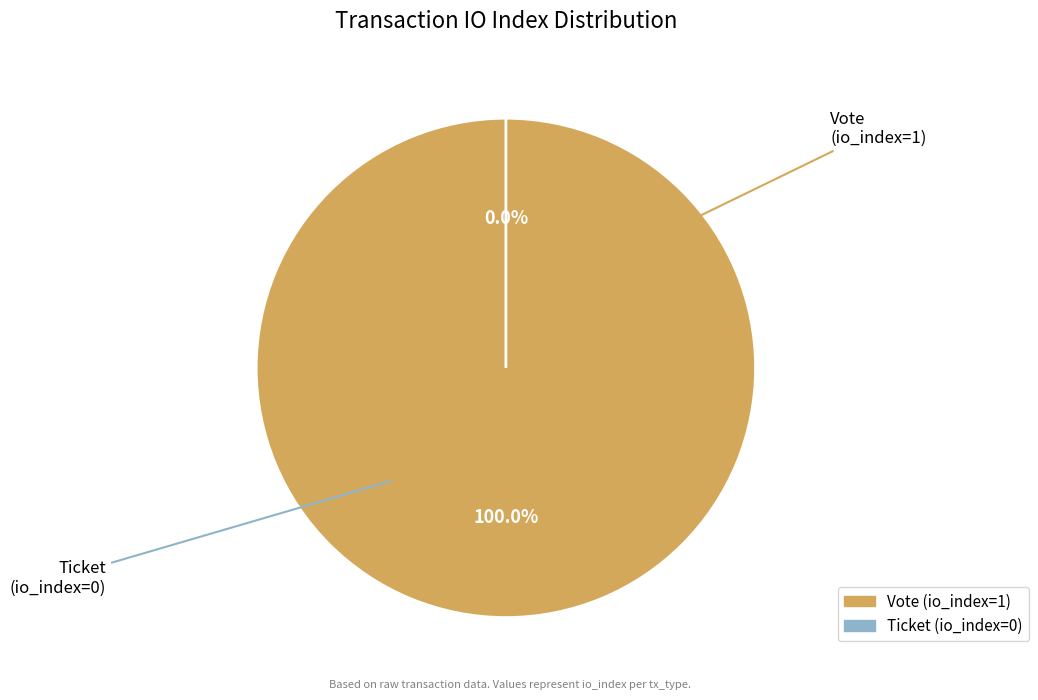

What is the largest slice in the pie chart?

Vote (io_index=1)